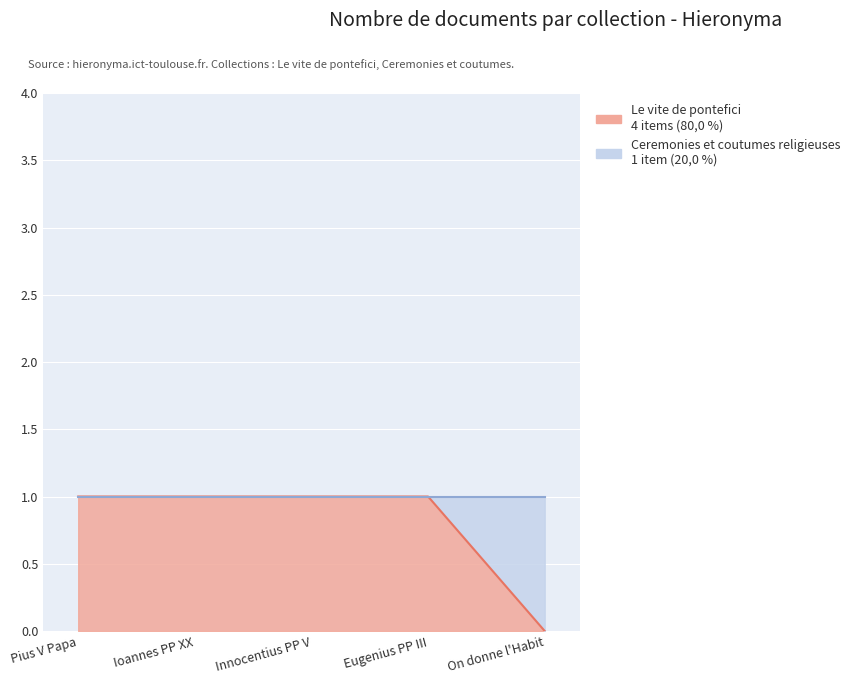

What is the sum of the values at Pius V Papa and Eugenius PP III?

2